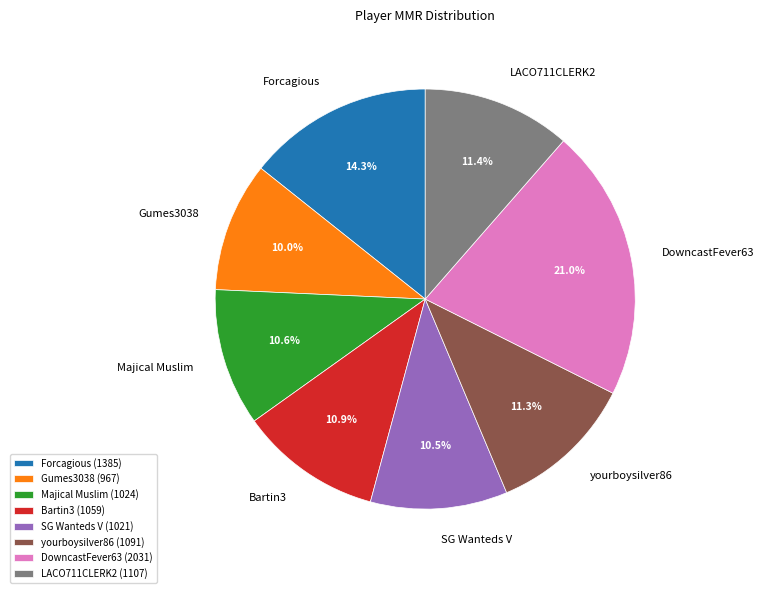

Which category has the smallest portion of the pie?

Gumes3038